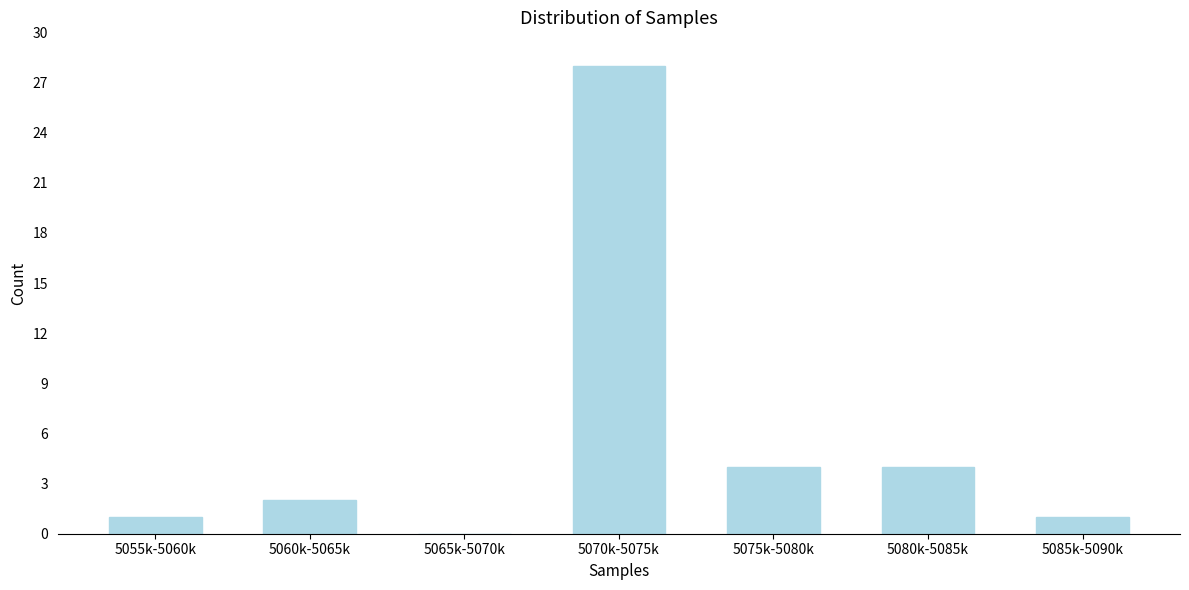

Reading right to left, extract all data points from this chart.

5085k-5090k=1	5080k-5085k=4	5075k-5080k=4	5070k-5075k=28	5065k-5070k=0	5060k-5065k=2	5055k-5060k=1